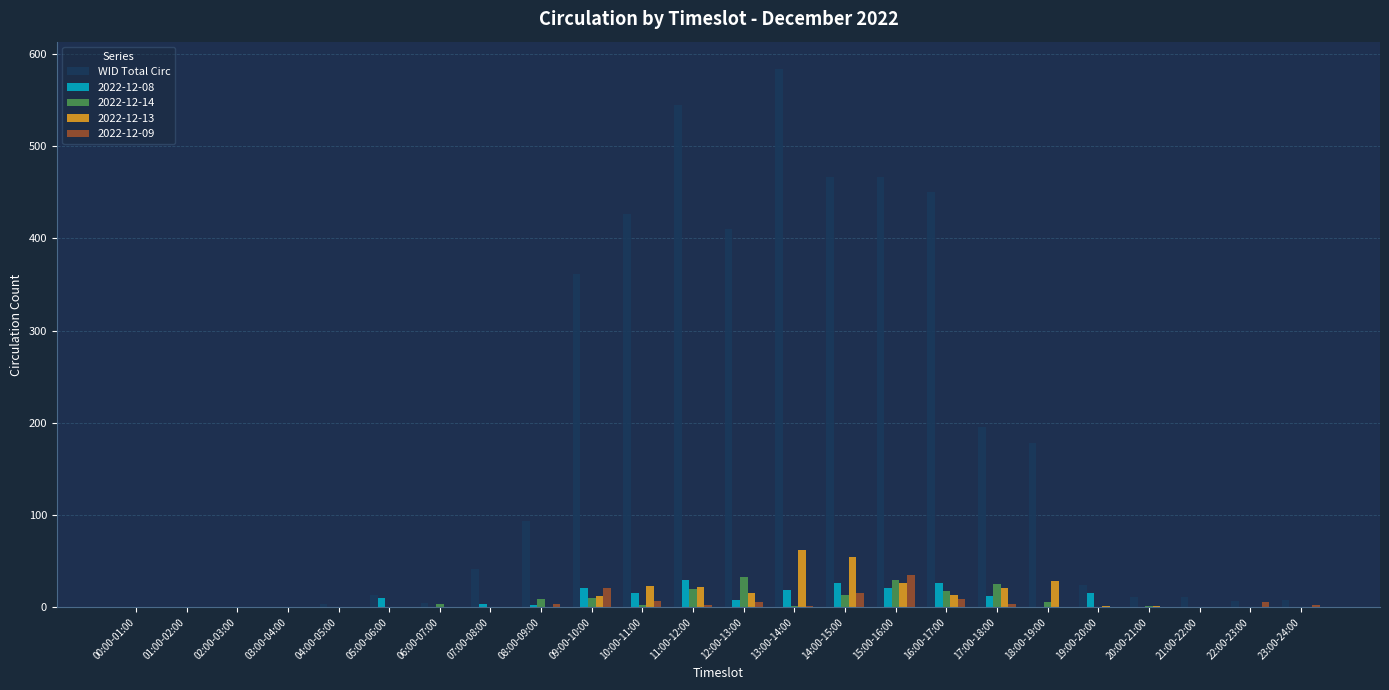

Which label corresponds to the largest value in the chart?

13:00-14:00